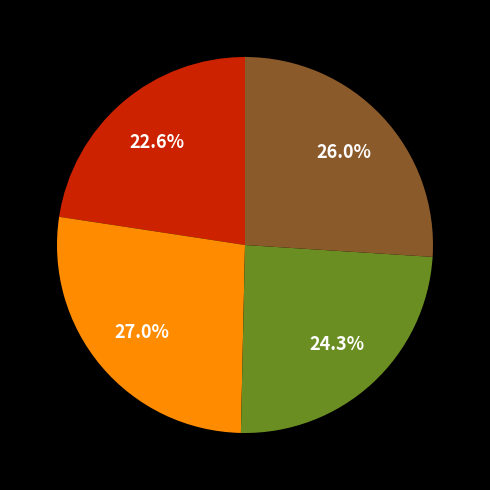

Count the number of slices in the pie.

4